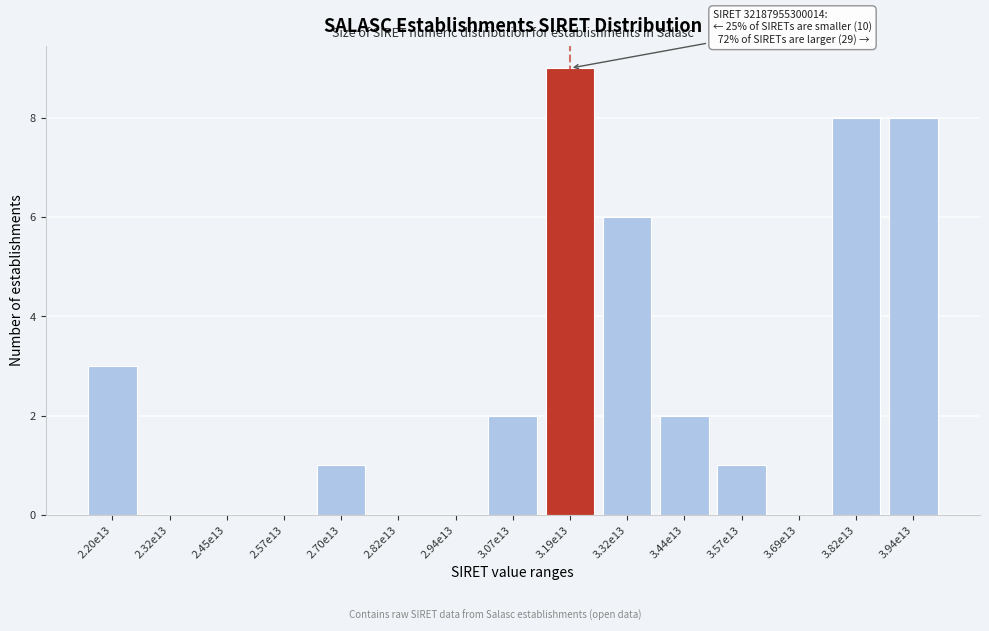

Reading left to right, list all the values displayed in this chart.

2.20e13=3	2.32e13=0	2.45e13=0	2.57e13=0	2.70e13=1	2.82e13=0	2.94e13=0	3.07e13=2	3.19e13=9	3.32e13=6	3.44e13=2	3.57e13=1	3.69e13=0	3.82e13=8	3.94e13=8